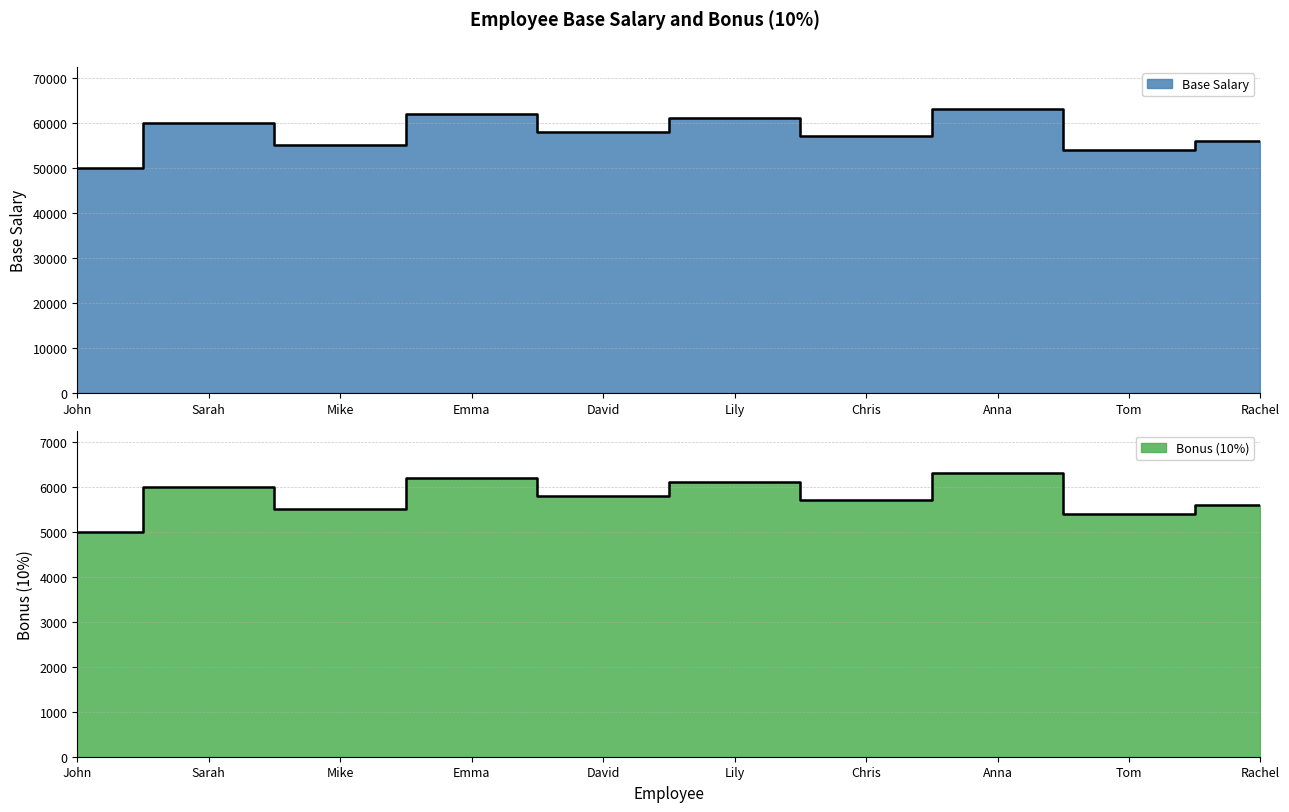

Does the chart display data point markers on the line(s)?

No